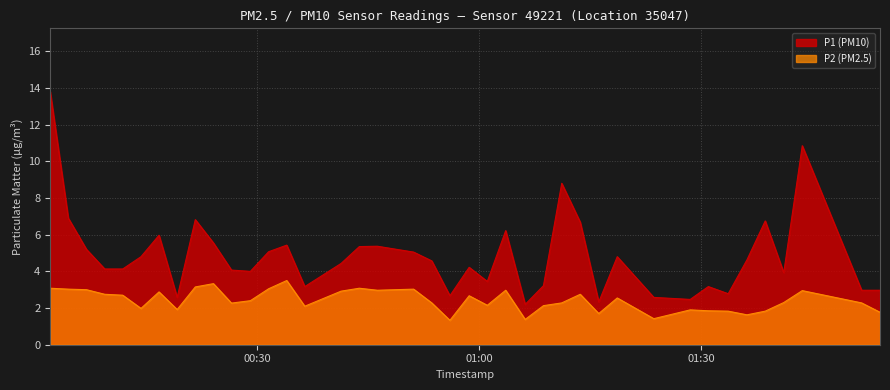

What is the lowest value of the P1 (PM10) series?

2.2